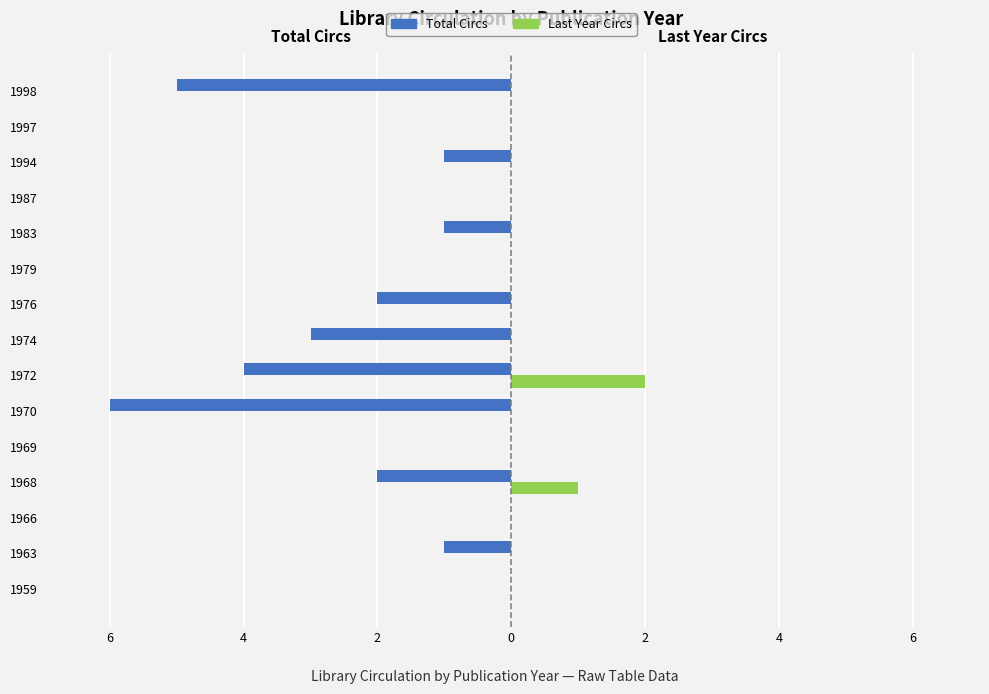

How many Last Year Circs values are between 0 and 1?

14